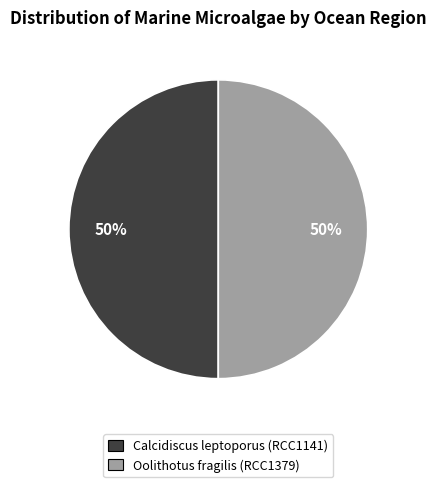

To the nearest percent, what percentage of the pie is Oolithotus fragilis (RCC1379)?

50%